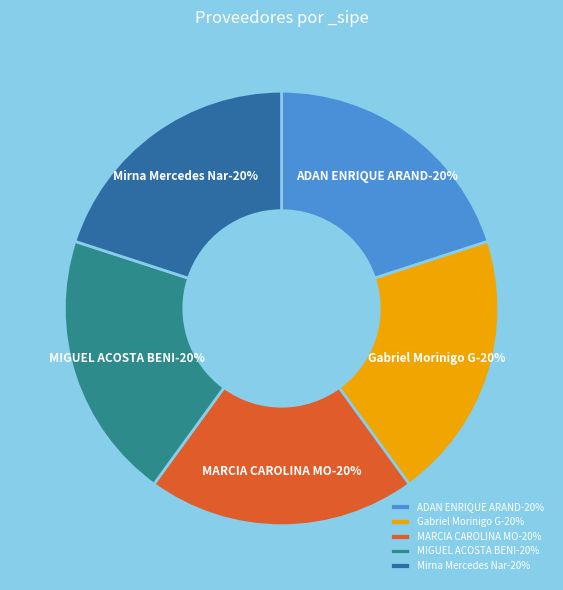

Is there any slice that represents more than half of the pie?

No